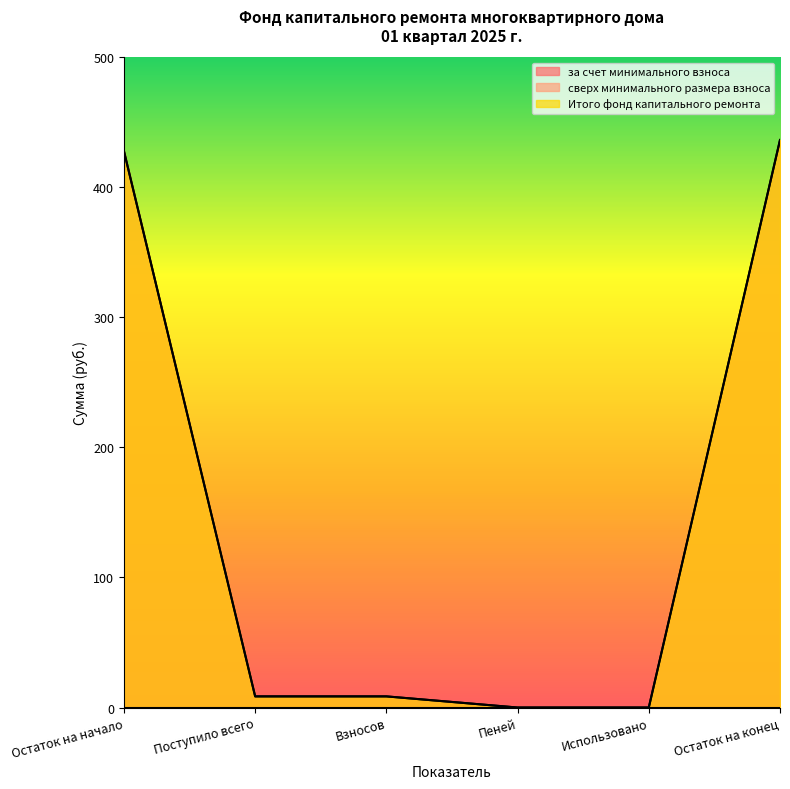

What position from the left is Использовано?

5